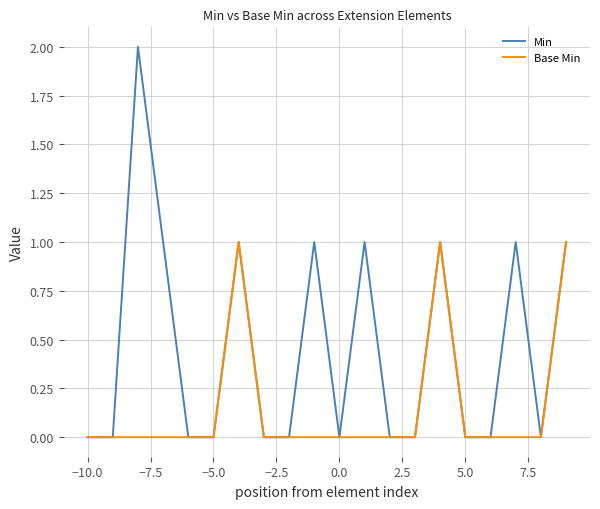

List the series in order of their overall mean, lowest first.

Base Min, Min